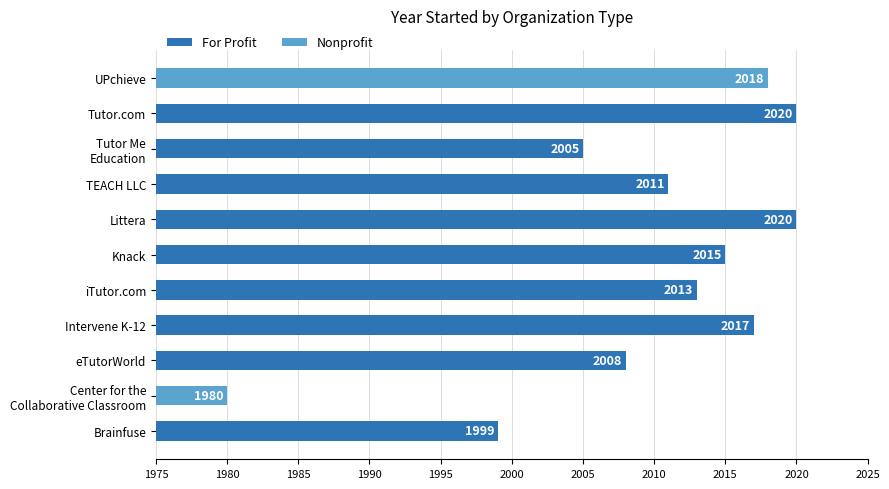

Is it true that Nonprofit equals -0.6 at eTutorWorld?

False